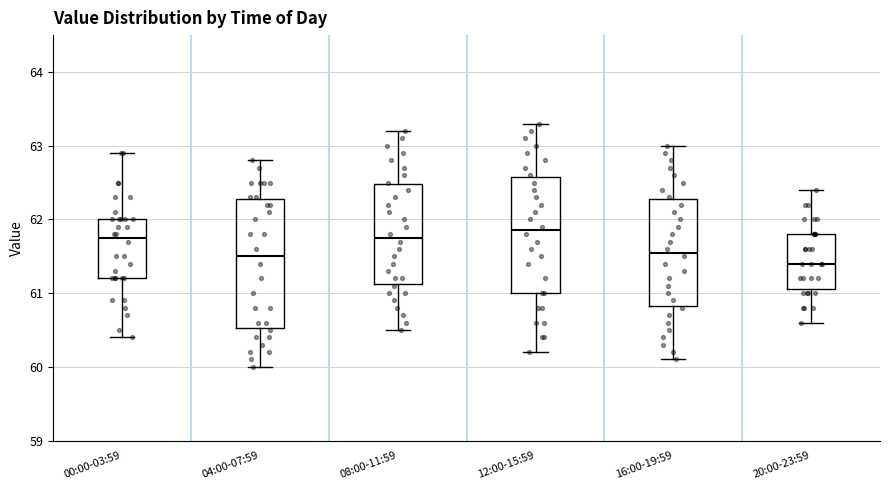

Reading left to right, transcribe this box plot: for each box, give where its median line is, the range the box spans, and where its two whiskers end, as read against the y-axis. The values are not printed on the chart, so give them approximately, as read against the axis.

00:00-03:59: median 61.8, box 61.2 to 62.0, whiskers 60.4 to 62.9
04:00-07:59: median 61.5, box 60.5 to 62.3, whiskers 60.0 to 62.8
08:00-11:59: median 61.8, box 61.1 to 62.5, whiskers 60.5 to 63.2
12:00-15:59: median 61.9, box 61.0 to 62.6, whiskers 60.2 to 63.3
16:00-19:59: median 61.6, box 60.8 to 62.3, whiskers 60.1 to 63.0
20:00-23:59: median 61.4, box 61.1 to 61.8, whiskers 60.6 to 62.4